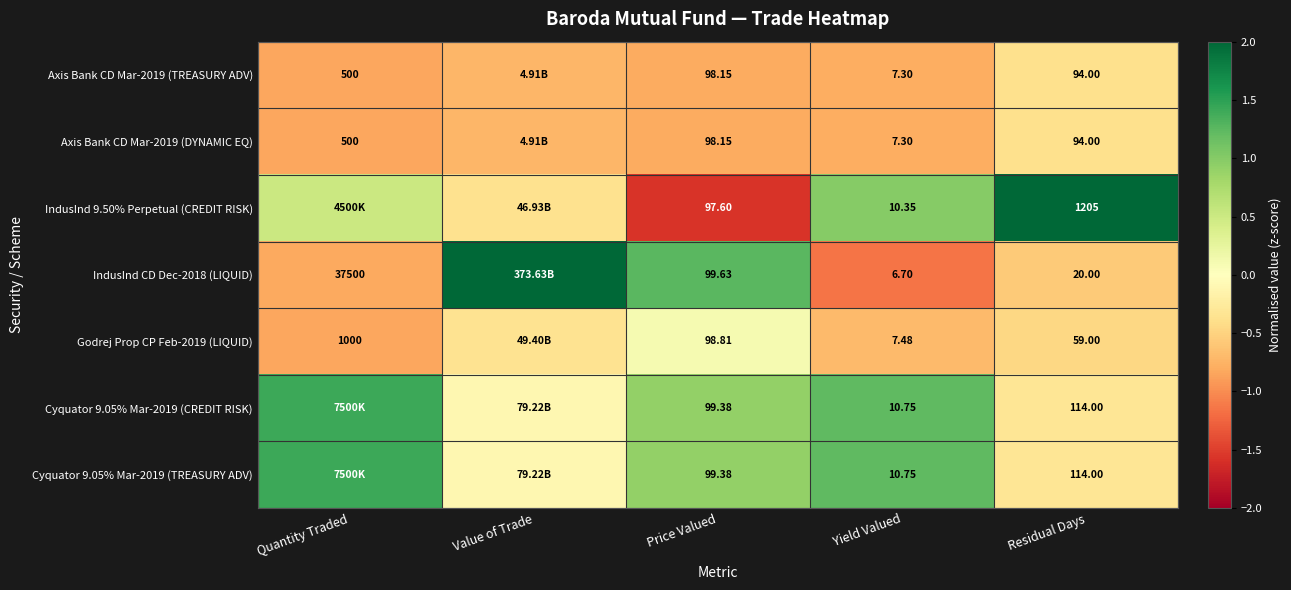

At Quantity Traded, list the series in order from smallest to largest.

Axis Bank CD Mar-2019 (TREASURY ADV), Axis Bank CD Mar-2019 (DYNAMIC EQ), Godrej Prop CP Feb-2019 (LIQUID), IndusInd CD Dec-2018 (LIQUID), IndusInd 9.50% Perpetual (CREDIT RISK), Cyquator 9.05% Mar-2019 (CREDIT RISK), Cyquator 9.05% Mar-2019 (TREASURY ADV)